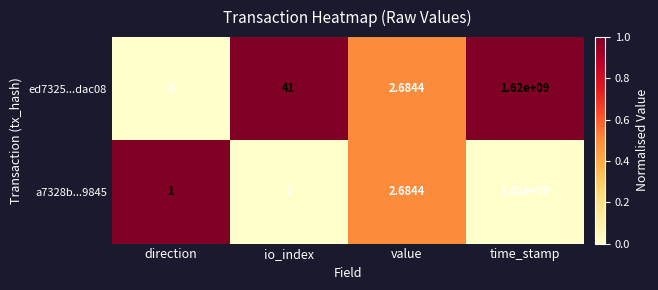

List the labels in order of ed7325...dac08 value, largest first.

time_stamp, io_index, value, direction